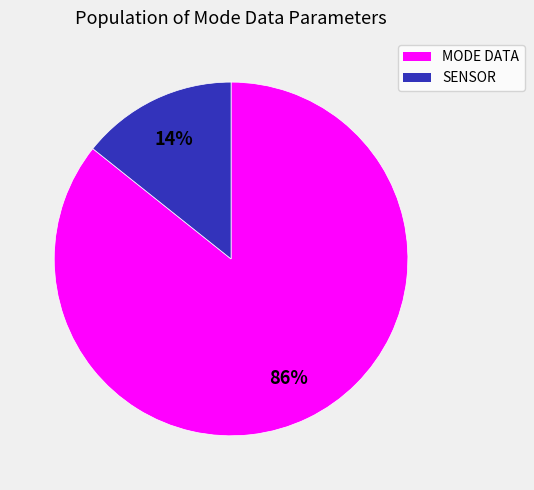

To the nearest percent, what is the combined percentage of SENSOR and MODE DATA?

100%